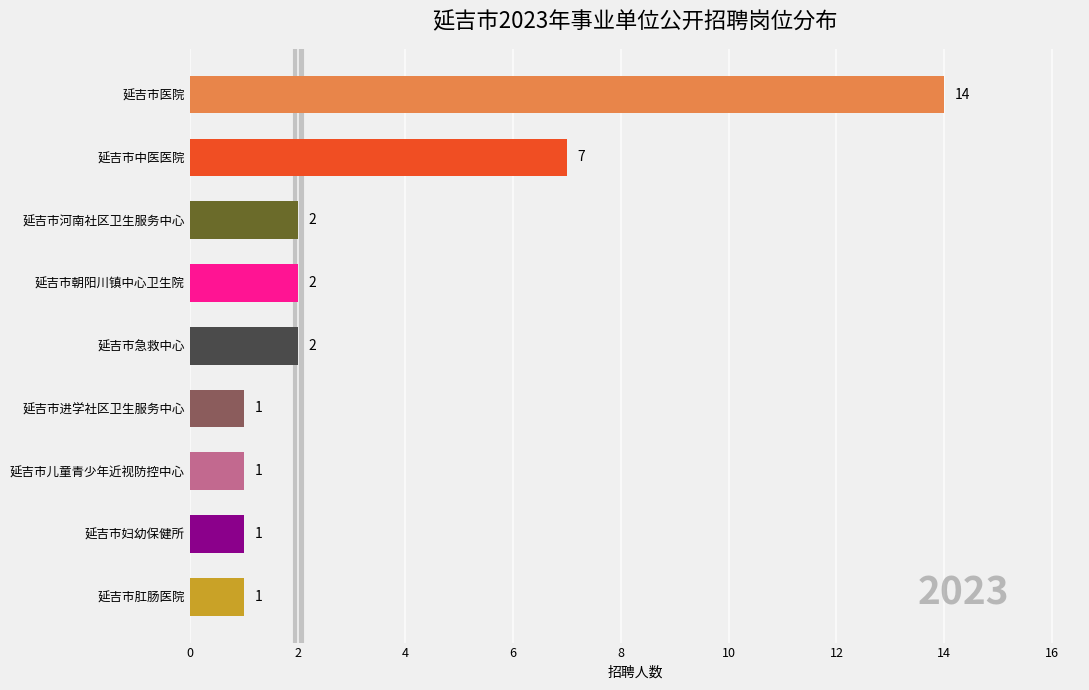

How many data points does each series have?

9